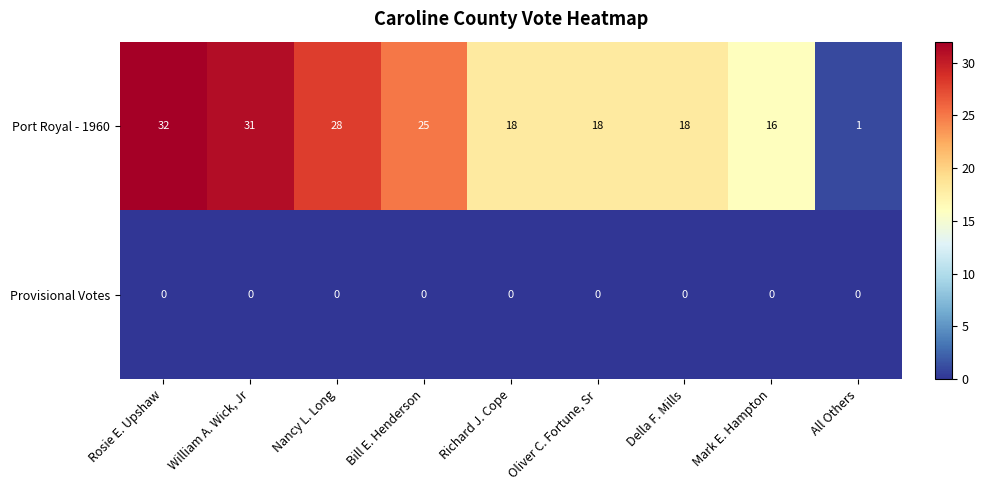

Rank the series at Richard J. Cope from highest to lowest value.

Port Royal - 1960, Provisional Votes